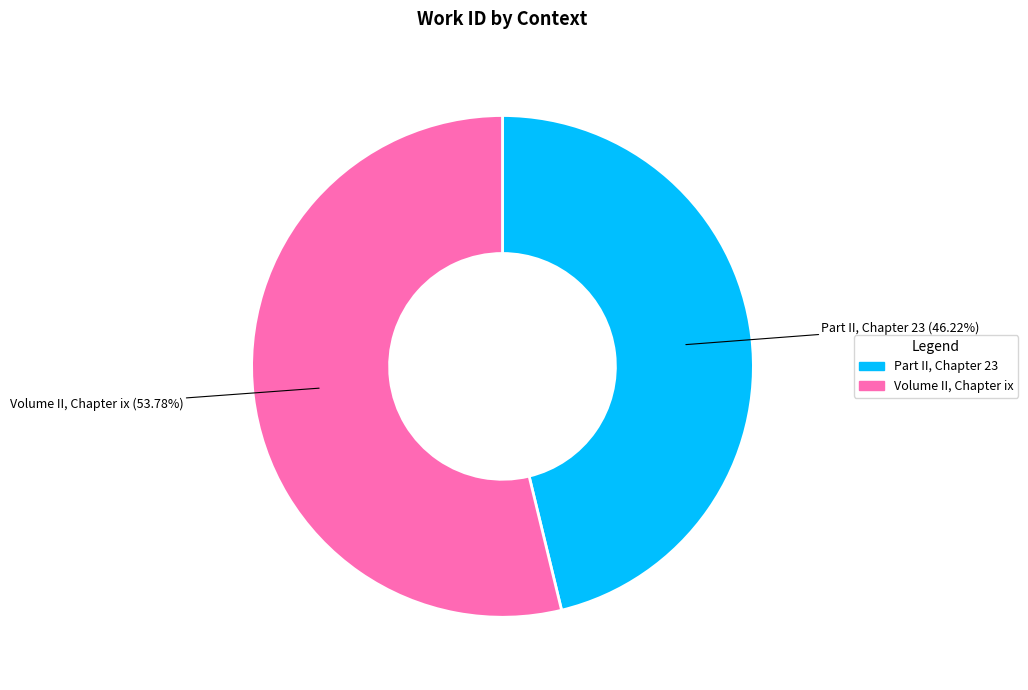

What is the ratio of the value at Volume II, Chapter ix to the value at Part II, Chapter 23?

1.2